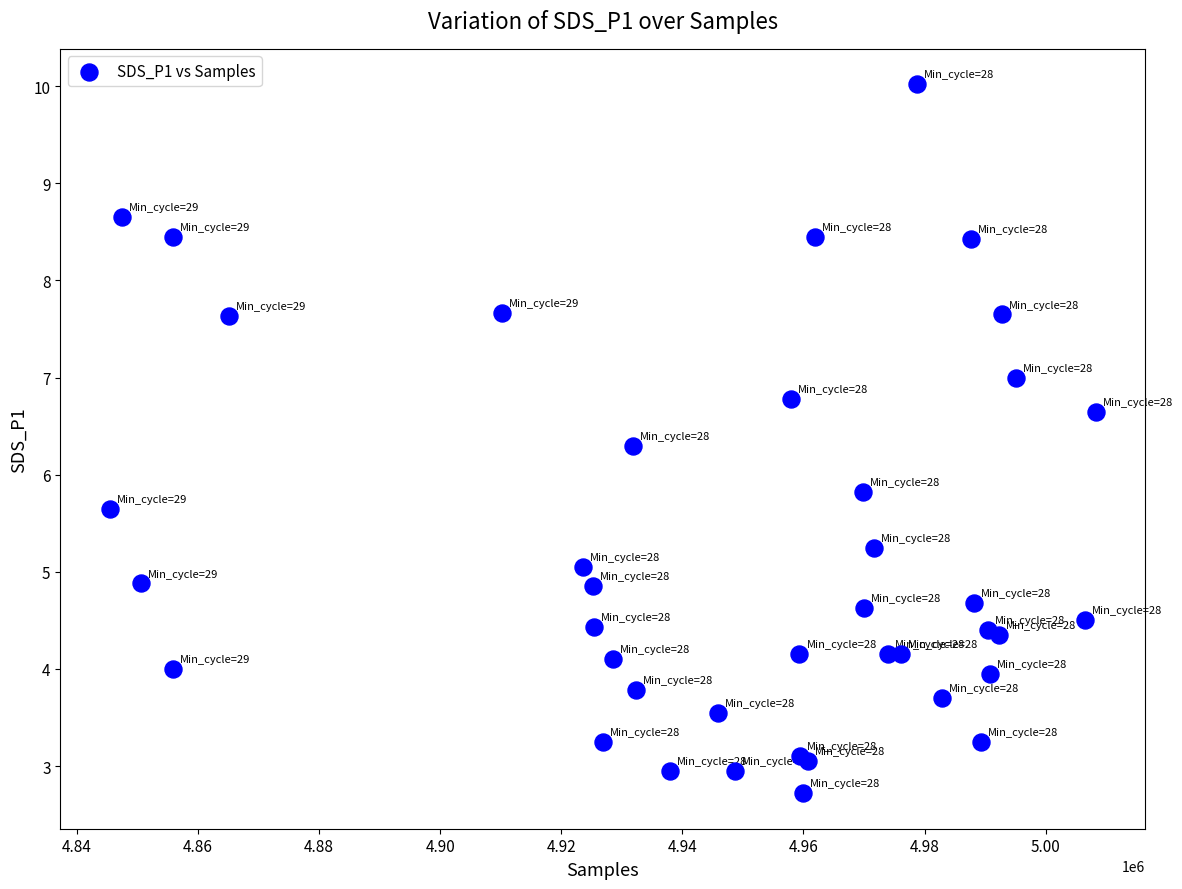

What Y value in the scatter plot is closest to 6?

5.8